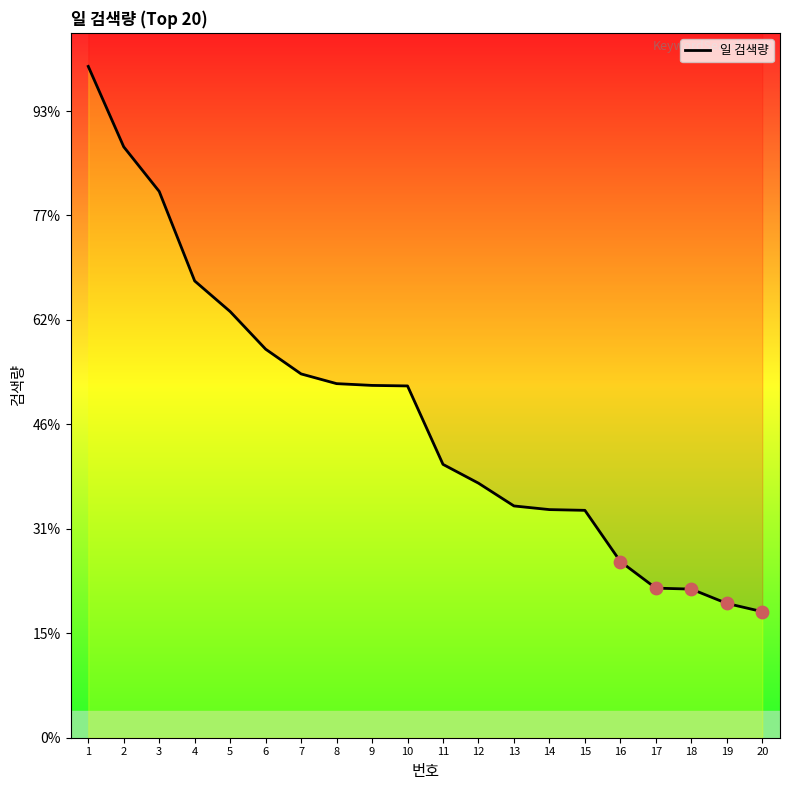

Approximately how many times larger is the value at 12 compared to 6?

0.7